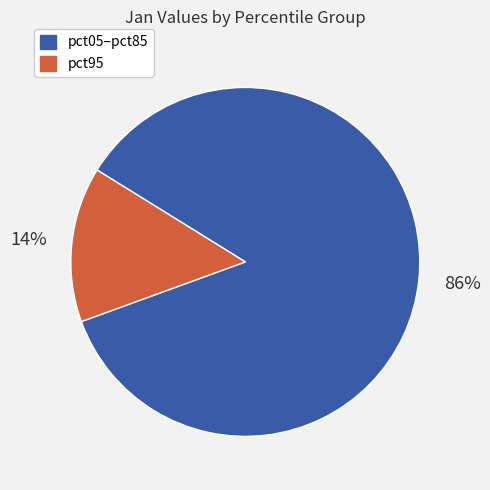

To the nearest percent, what is the average slice percentage?

50%